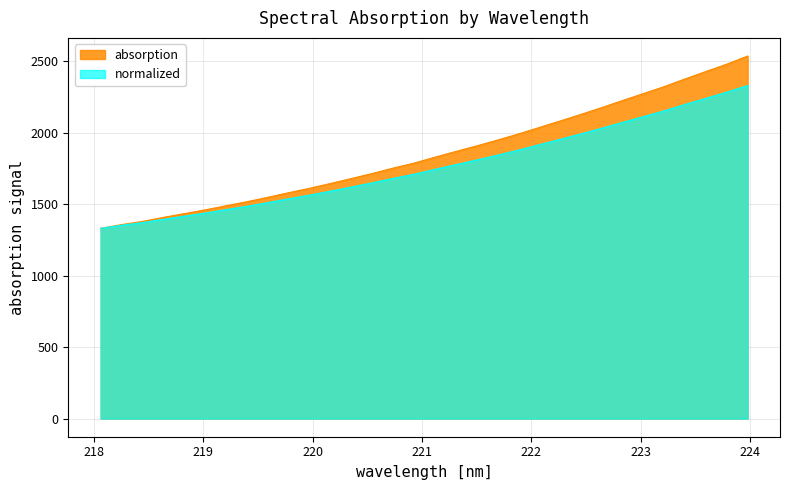

What is the difference between the second highest and minimum values?

1149.2